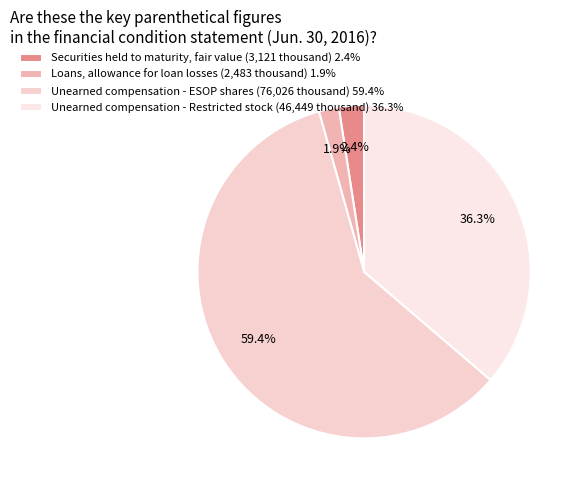

Does Unearned compensation - Restricted stock represent more than half of the total?

No